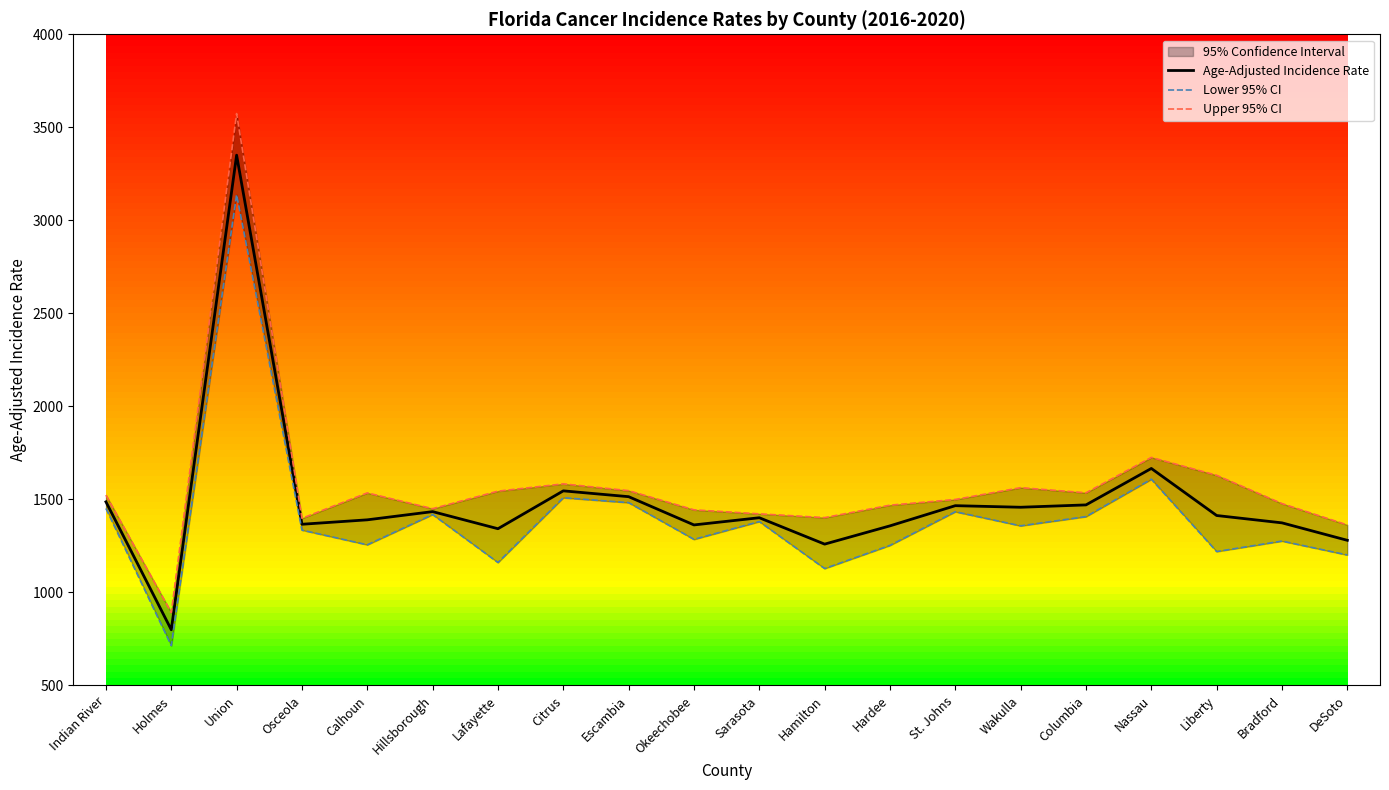

List the series in order of their overall mean, lowest first.

Lower 95% CI, Age-Adjusted Incidence Rate, Upper 95% CI